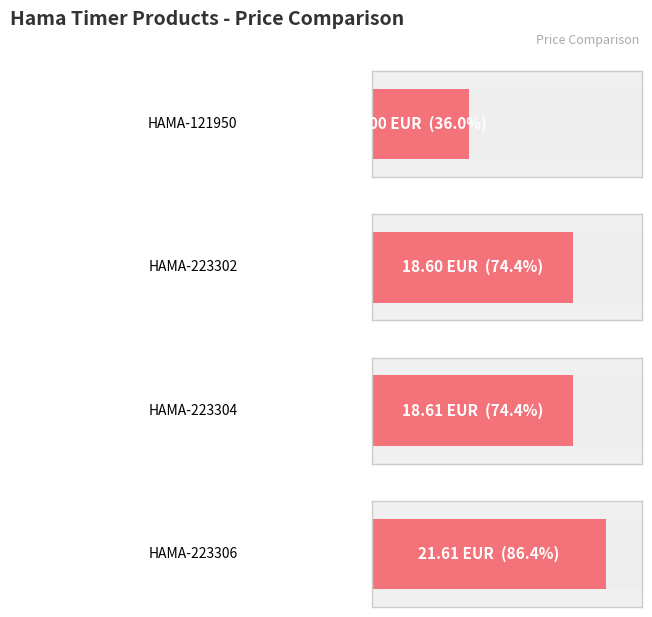

Is it true that the value at HAMA-223306 is 11.0?

False